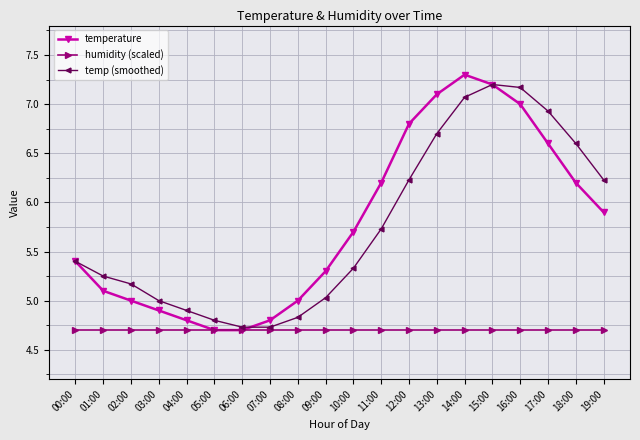

Is the value of temperature at 10:00 greater than the value of temp (smoothed) at 11:00?

No